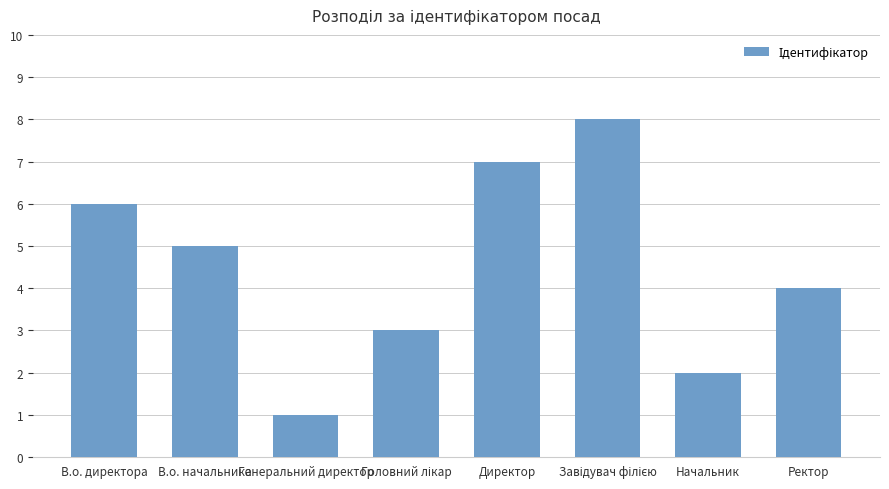

Approximately how many times larger is the value at Начальник compared to Директор?

0.3